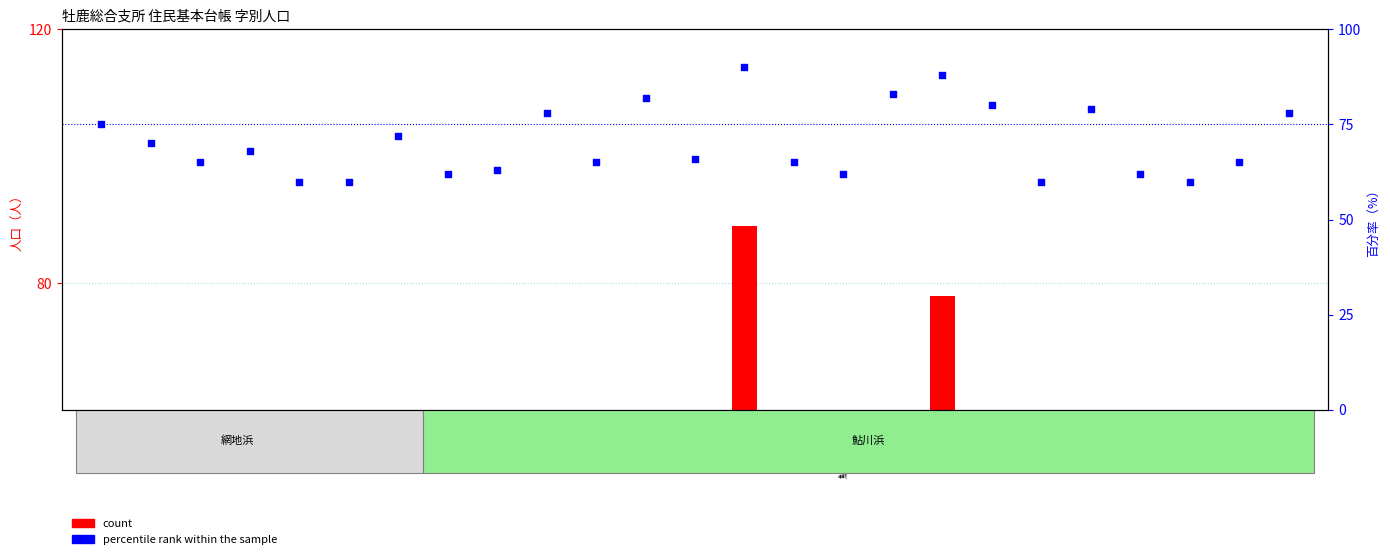

Which series has the widest spread of Y values?

count